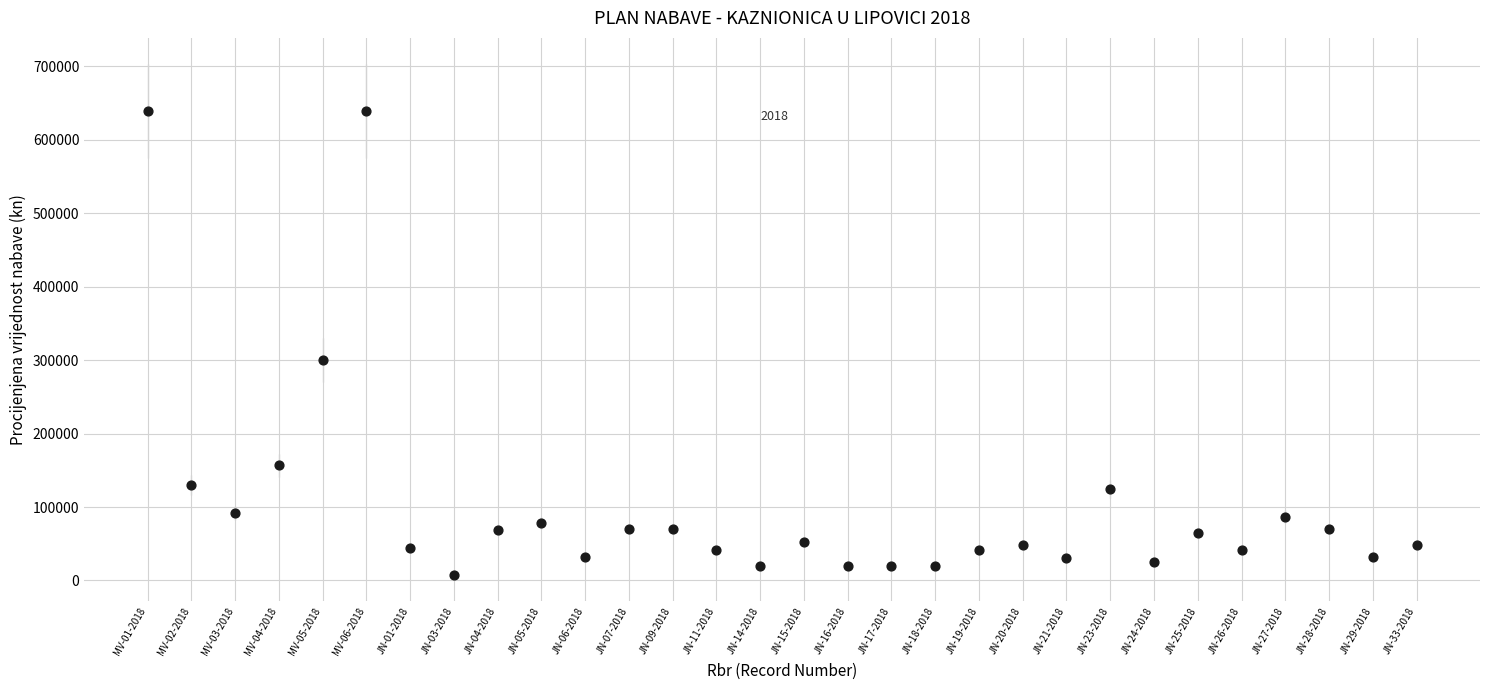

What is the range of Y values (max minus min)?

633000